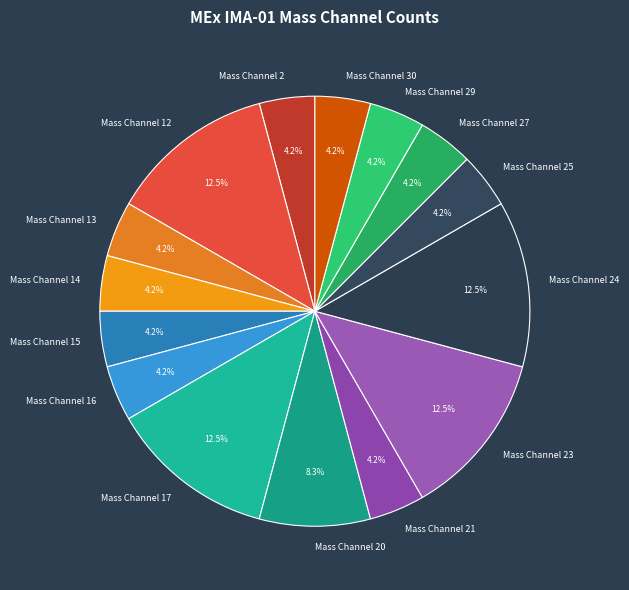

Which has a higher value, Mass Channel 12 or Mass Channel 14?

Mass Channel 12